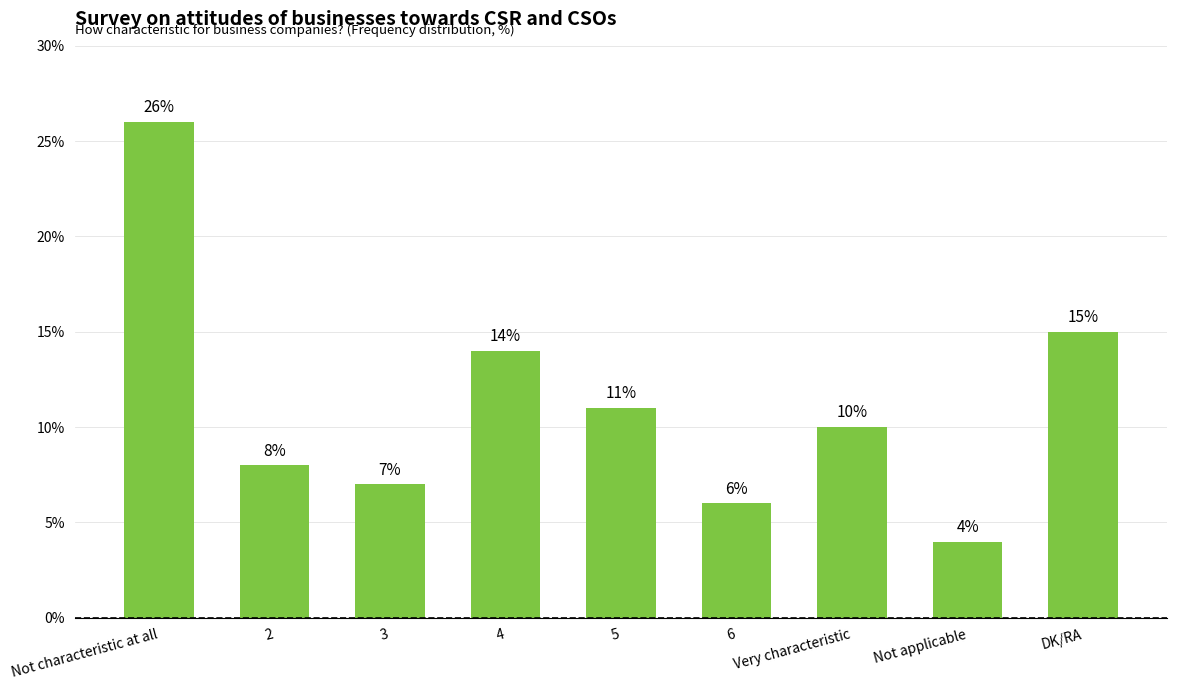

Reading right to left, what are all the values shown in this chart?

15	4	10	6	11	14	7	8	26